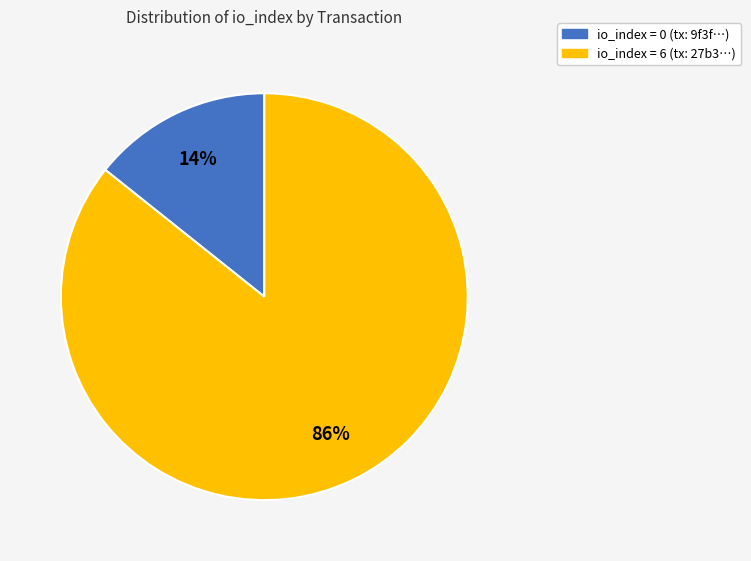

Does any single category account for the majority?

Yes